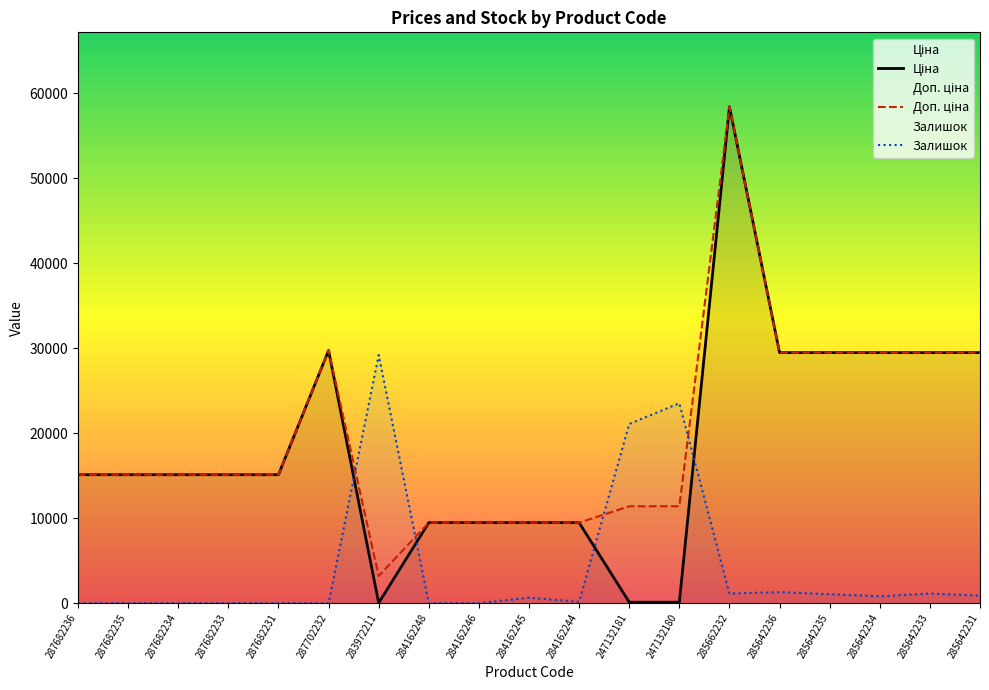

What position from the left is 287682235?

2